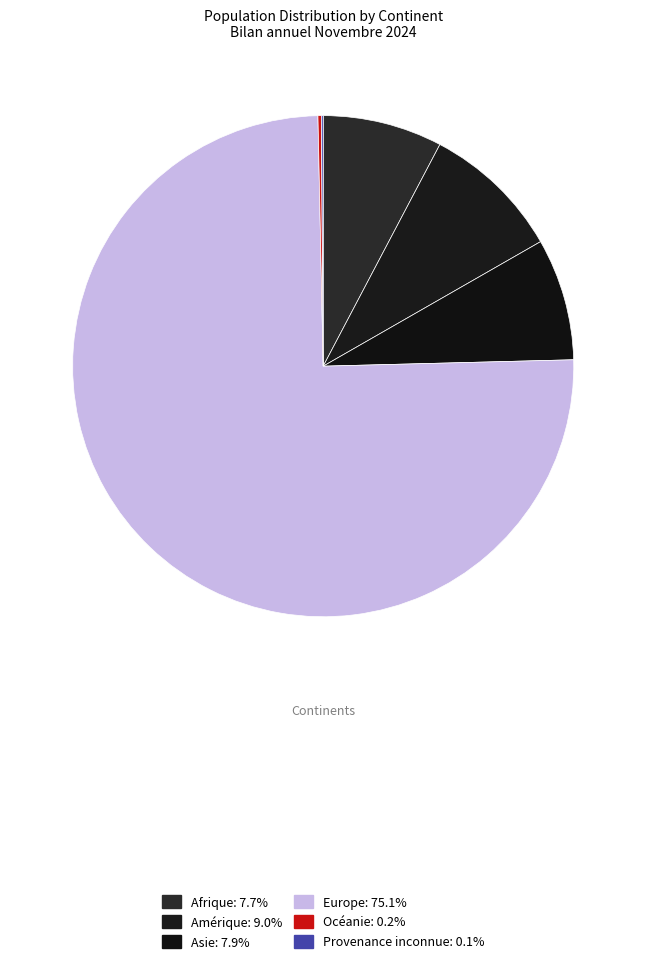

Does any single category account for the majority?

Yes